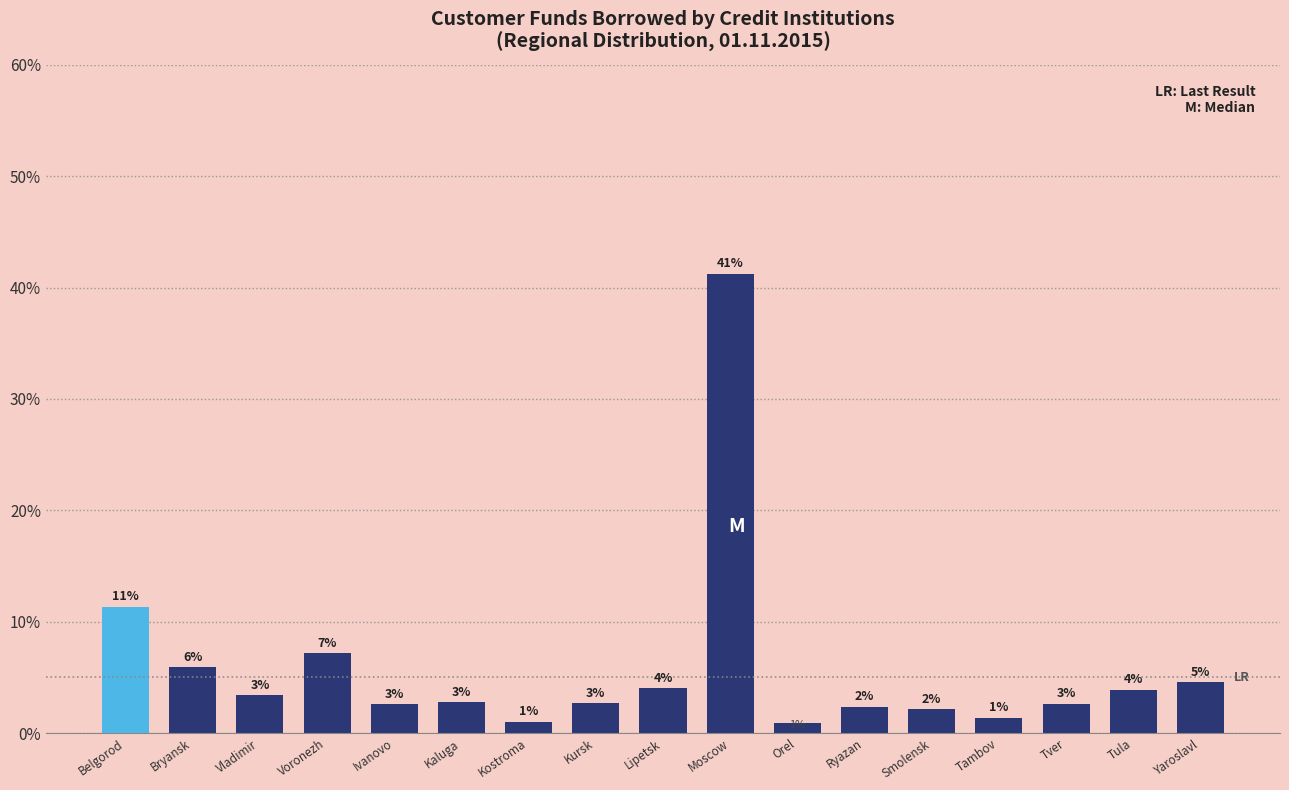

Are the bars horizontal?

No